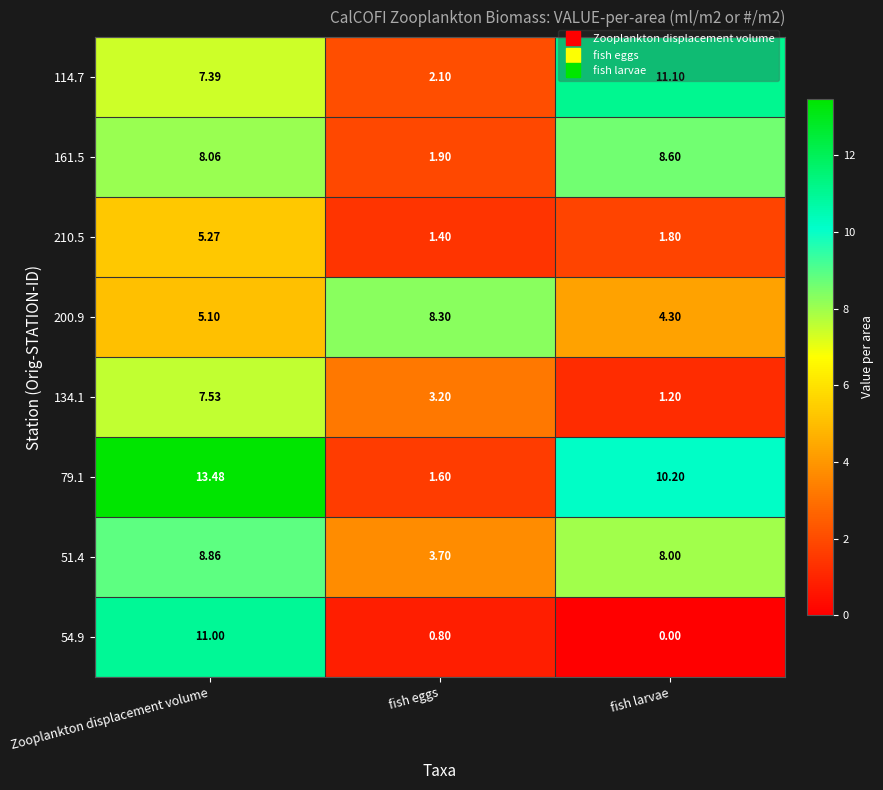

At which label is 200.9 closest to 6?

Zooplankton displacement volume